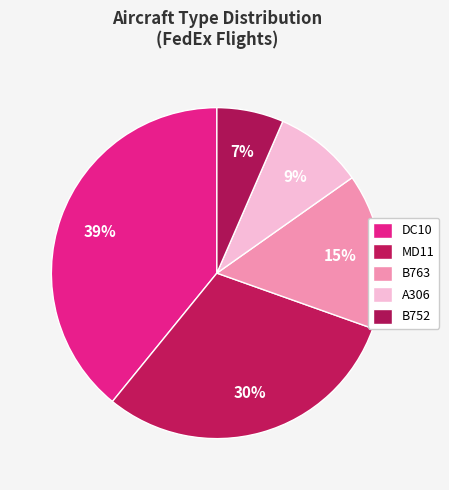

What percentage is the B763 slice, to the nearest percent?

15%